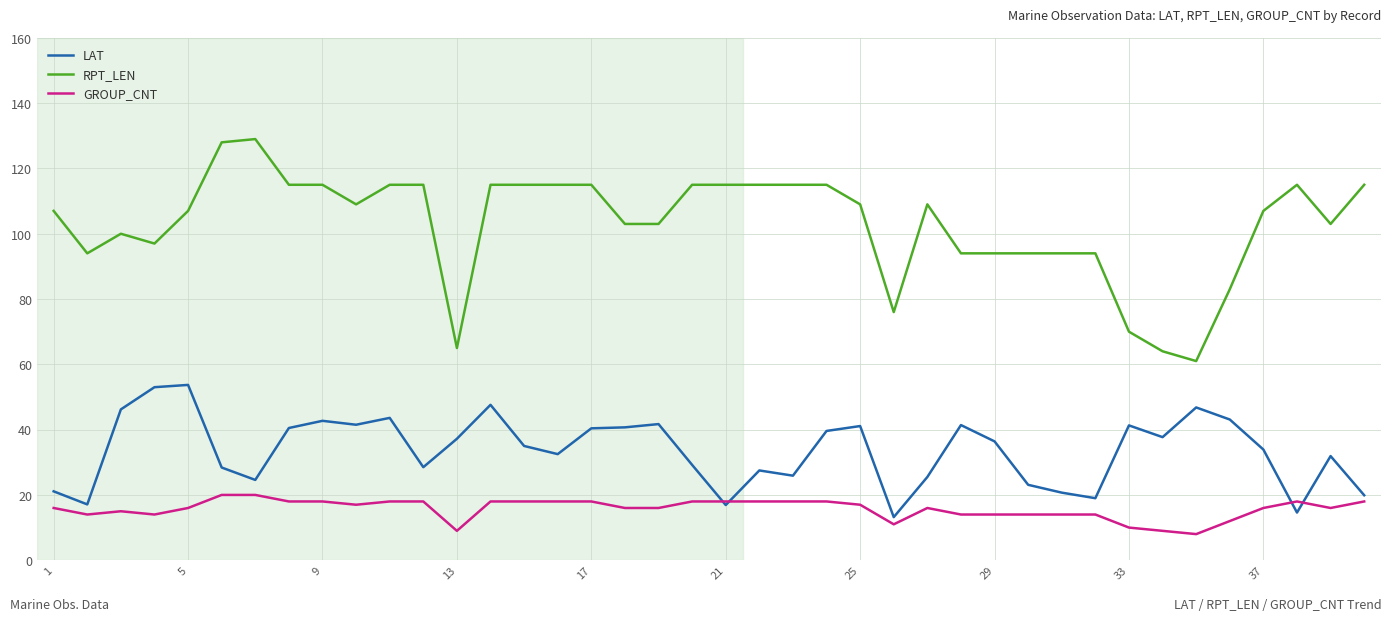

What is the smallest value displayed?

8.0